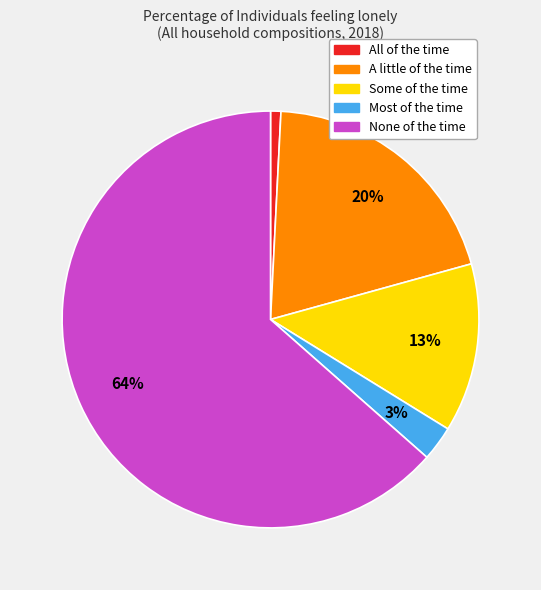

Do None of the time and All of the time together represent more than half of the pie?

Yes